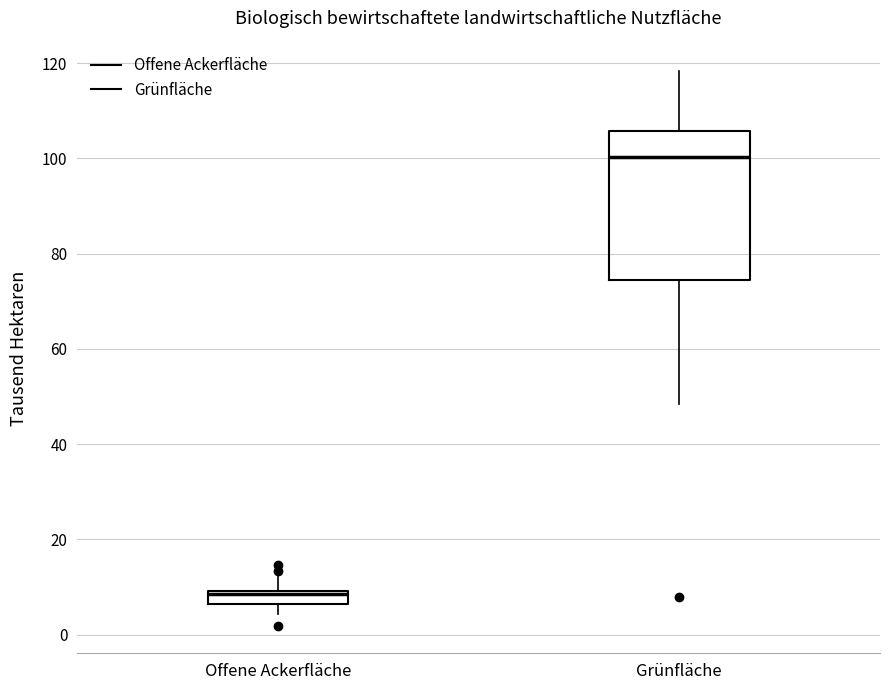

Comparing the boxes themselves (not the whiskers), which one is the tallest?

Grünfläche